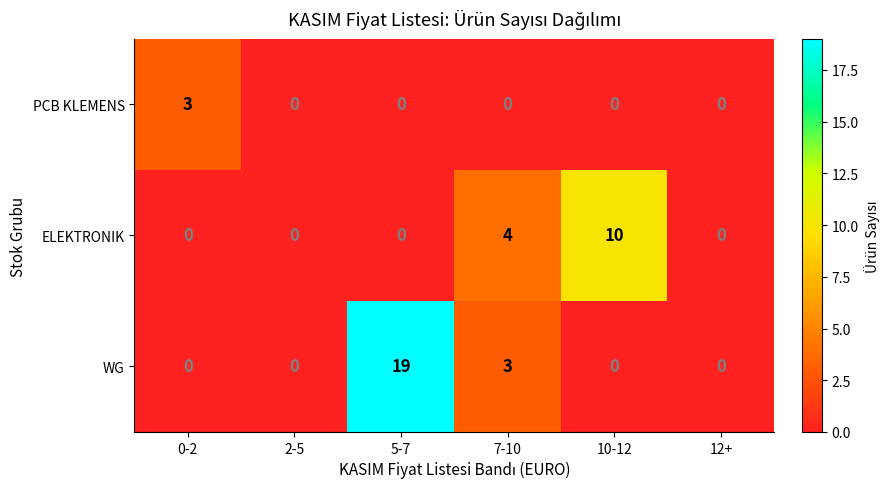

List the series in order of their peak value, highest first.

WG, ELEKTRONIK, PCB KLEMENS